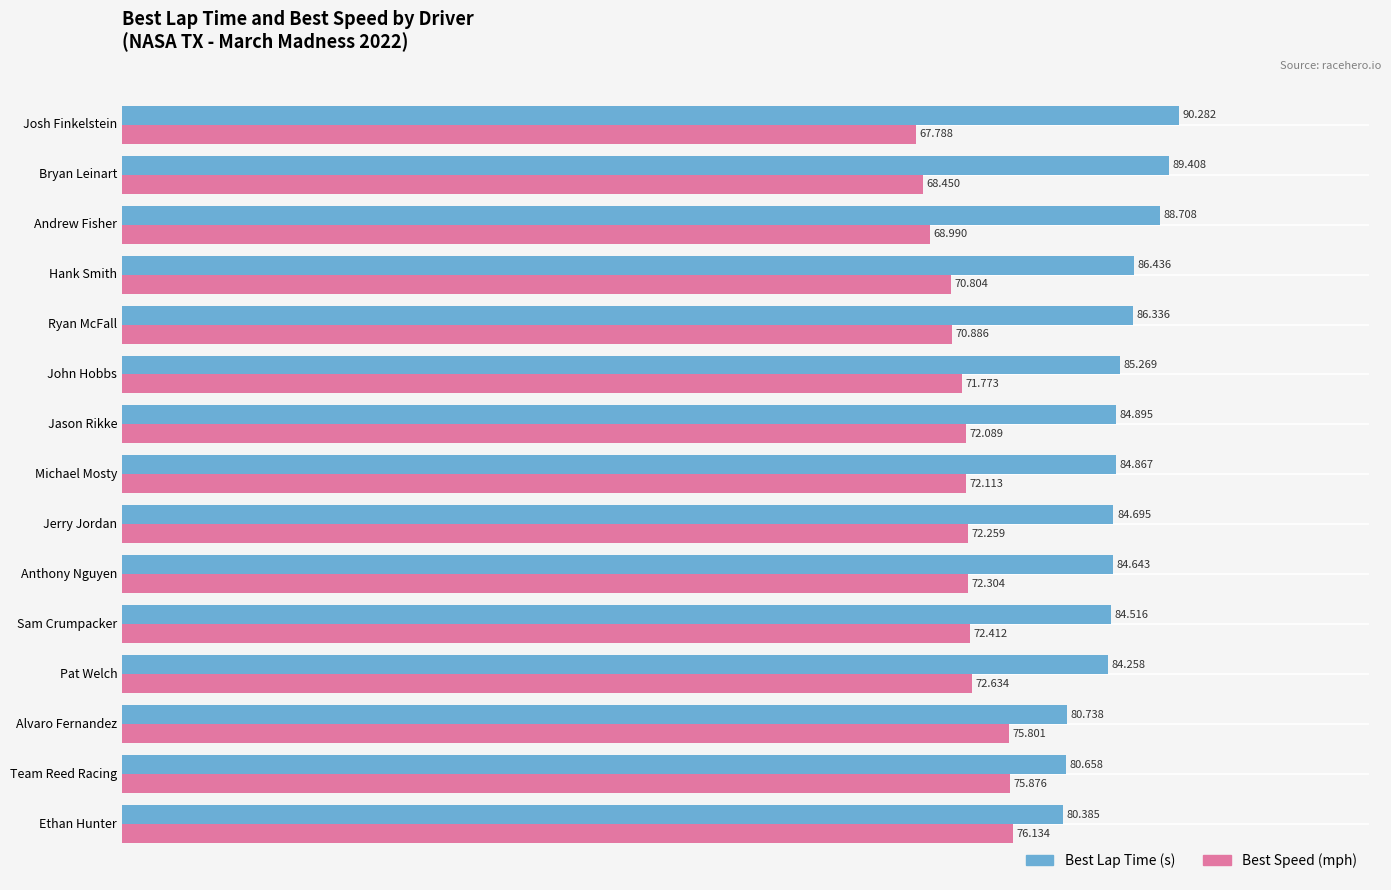

How many data points in Best Speed (mph) are above 72?

9